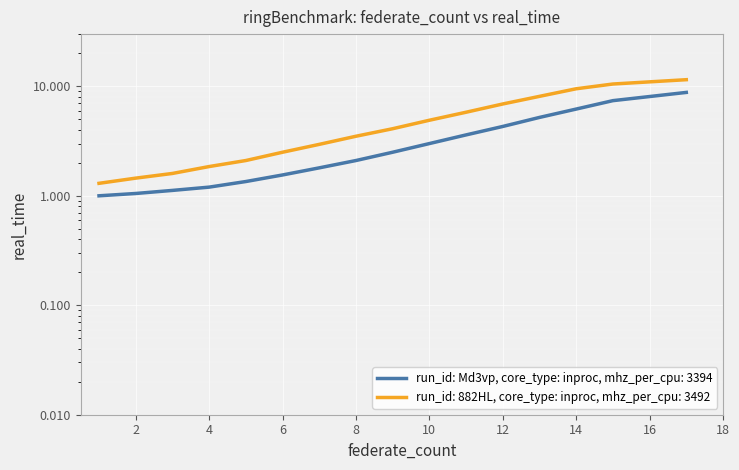

Between 2 and 3, which is larger?

3